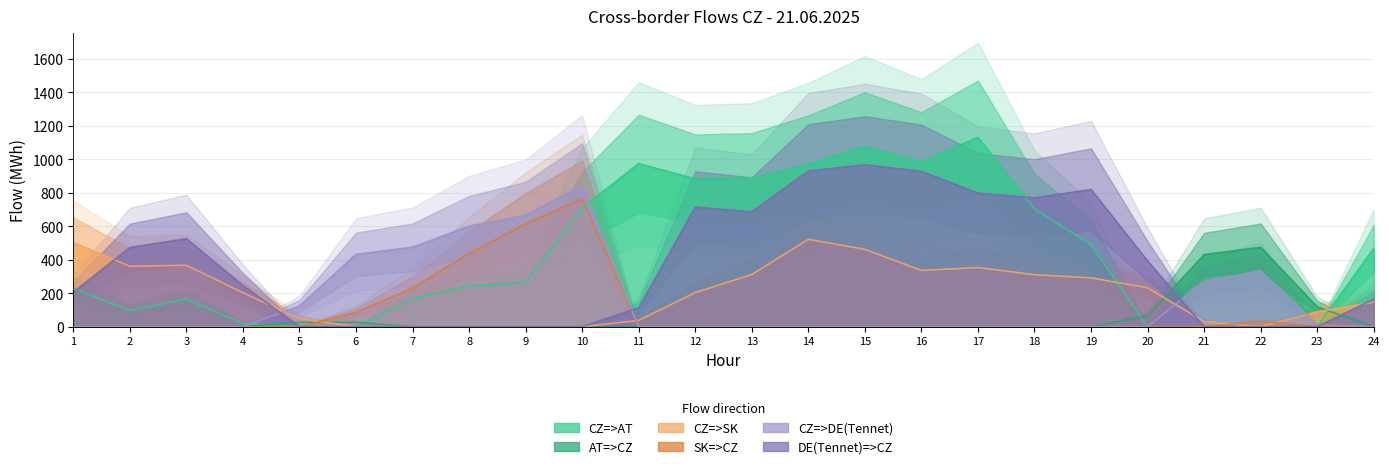

At how many categories does at least one series exceed 813?

9